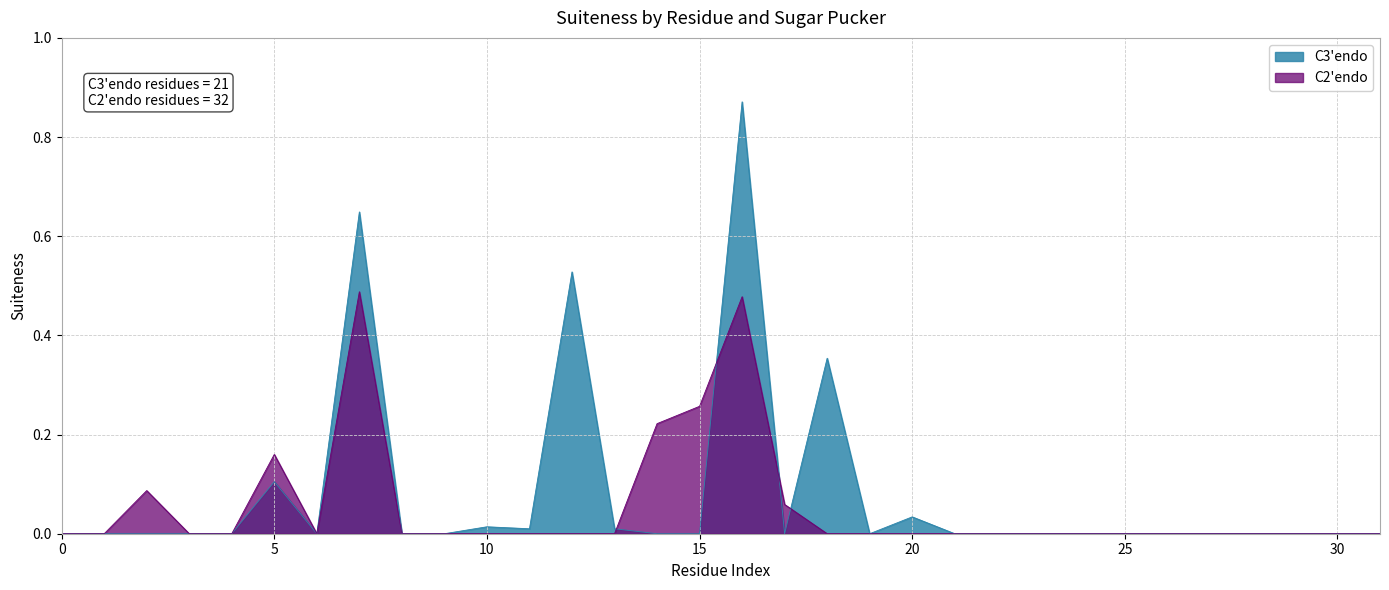

Rank the series by their maximum value, from highest to lowest.

C3'endo, C2'endo